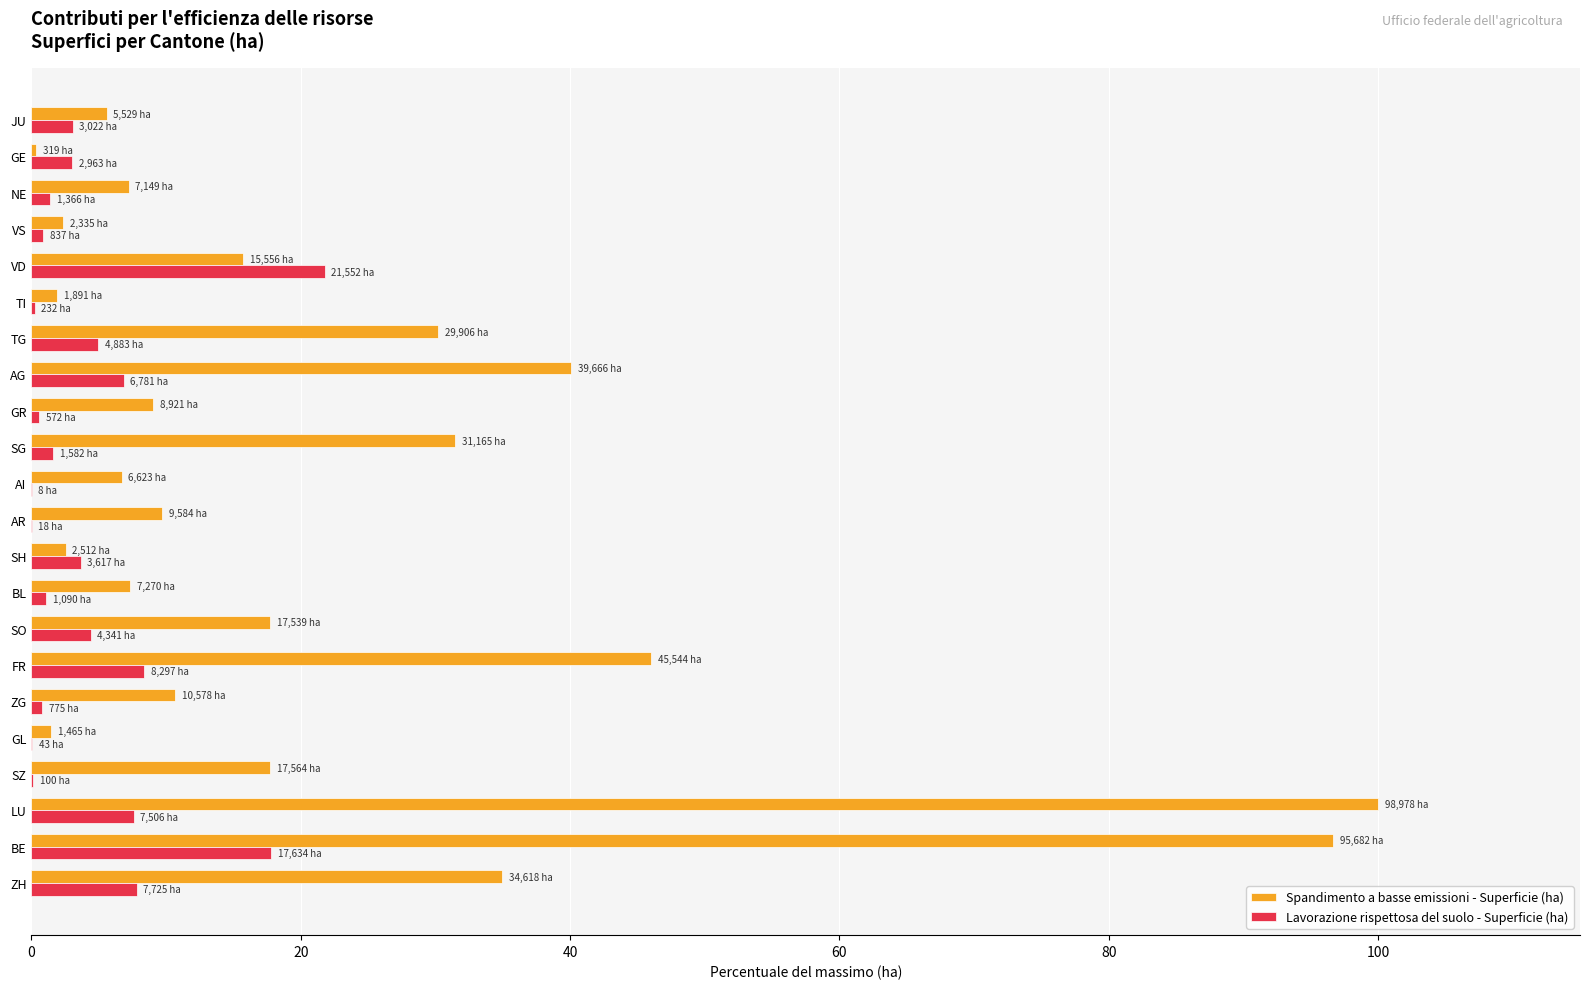

Where is Spandimento a basse emissioni - Superficie (ha) nearest to the value 50?

FR